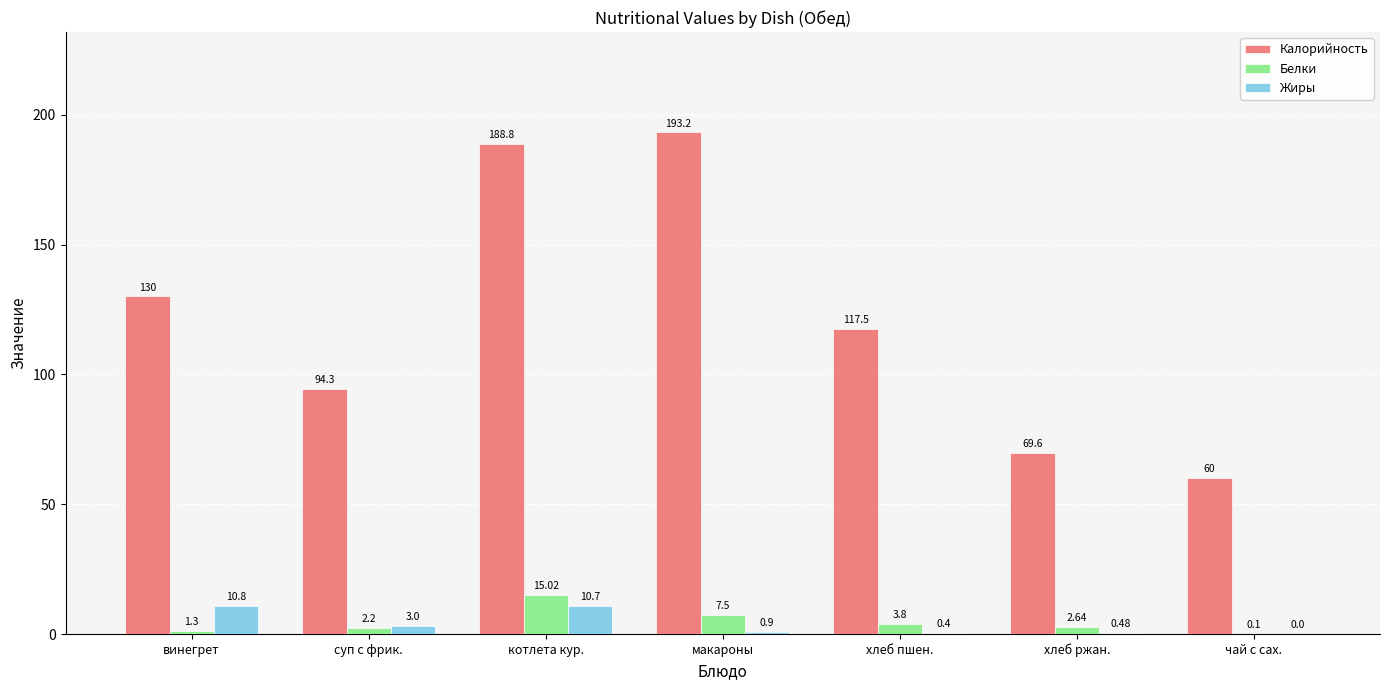

Which category has the highest value in the Жиры series?

винегрет